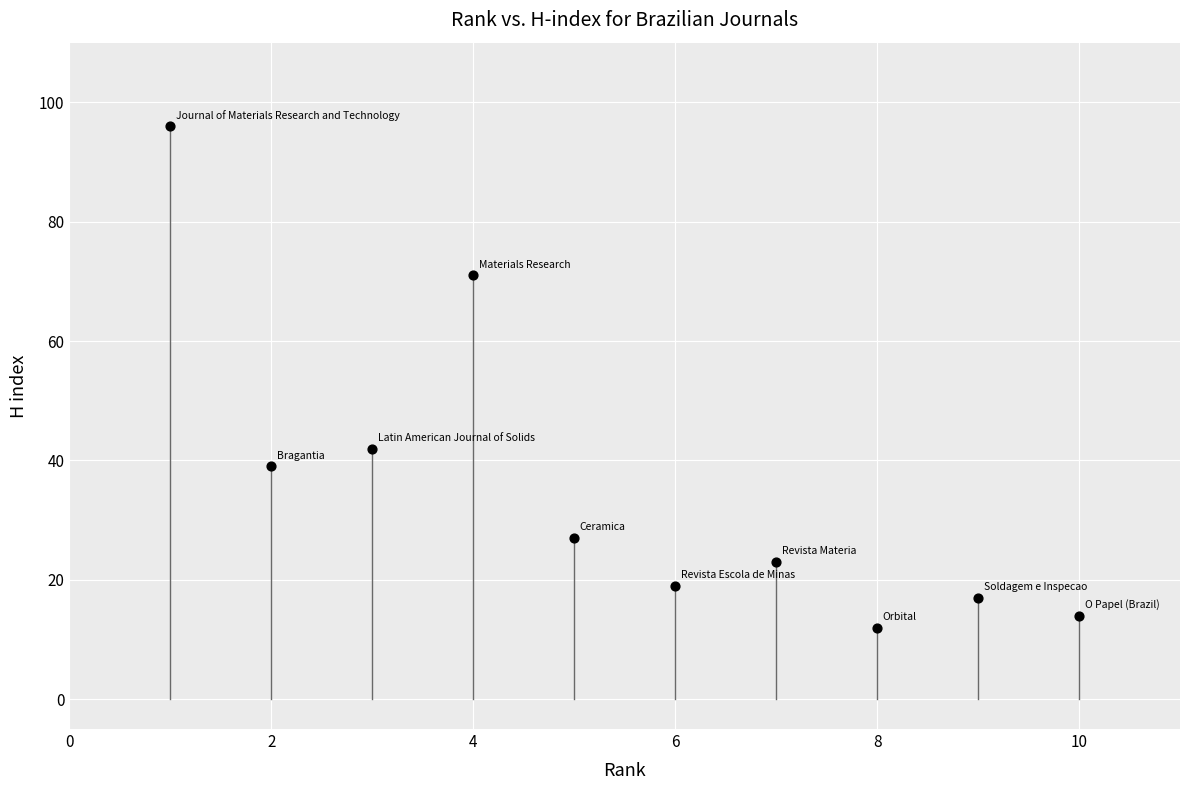

What Y value in the scatter plot is closest to 54?

42